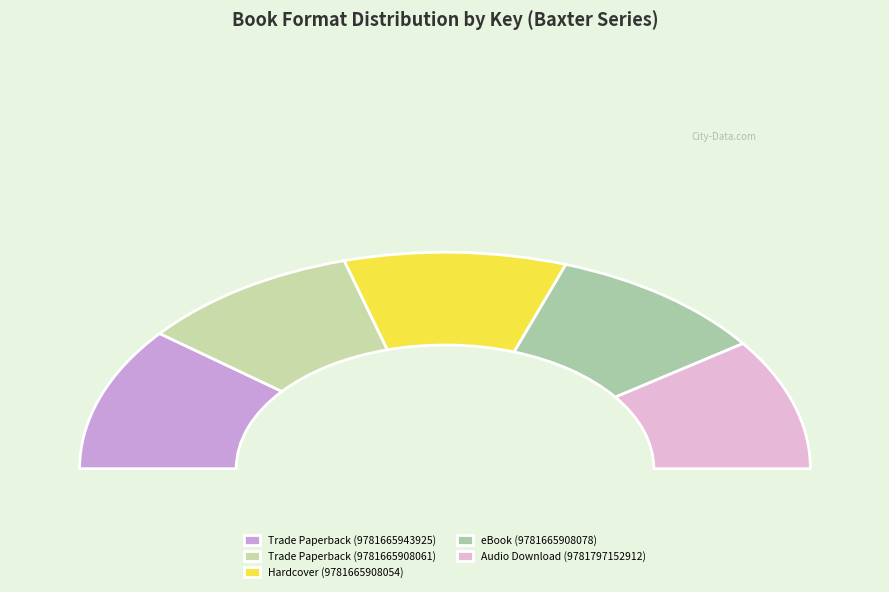

Rank the categories by value from lowest to highest.

Trade Paperback (9781665908061), Hardcover (9781665908054), eBook (9781665908078), Audio Download (9781797152912), Trade Paperback (9781665943925)